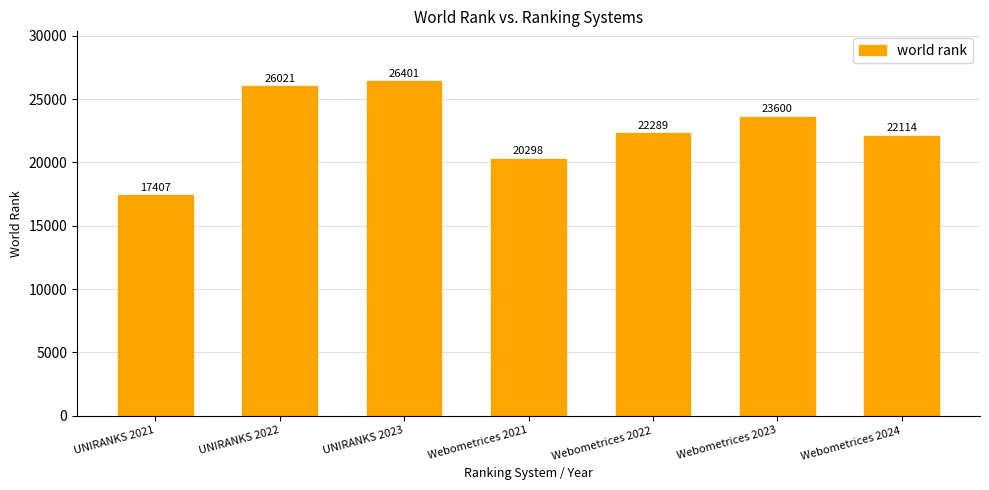

True or false: the data shows 23600 at Webometrices 2023.

True